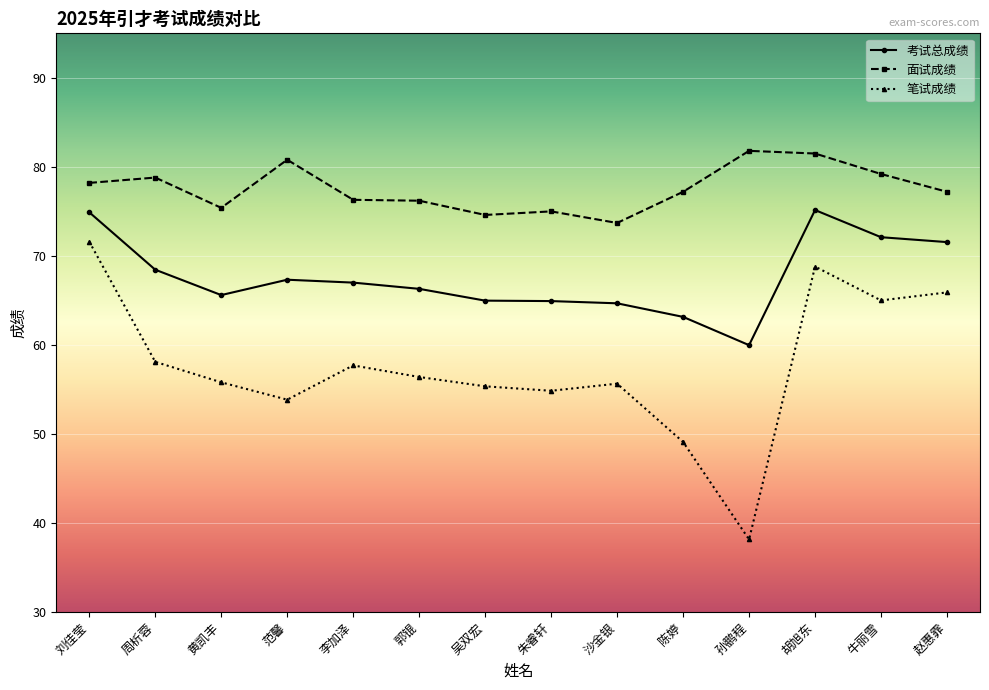

What is the spread (max minus min) of values at 陈婷?

28.1